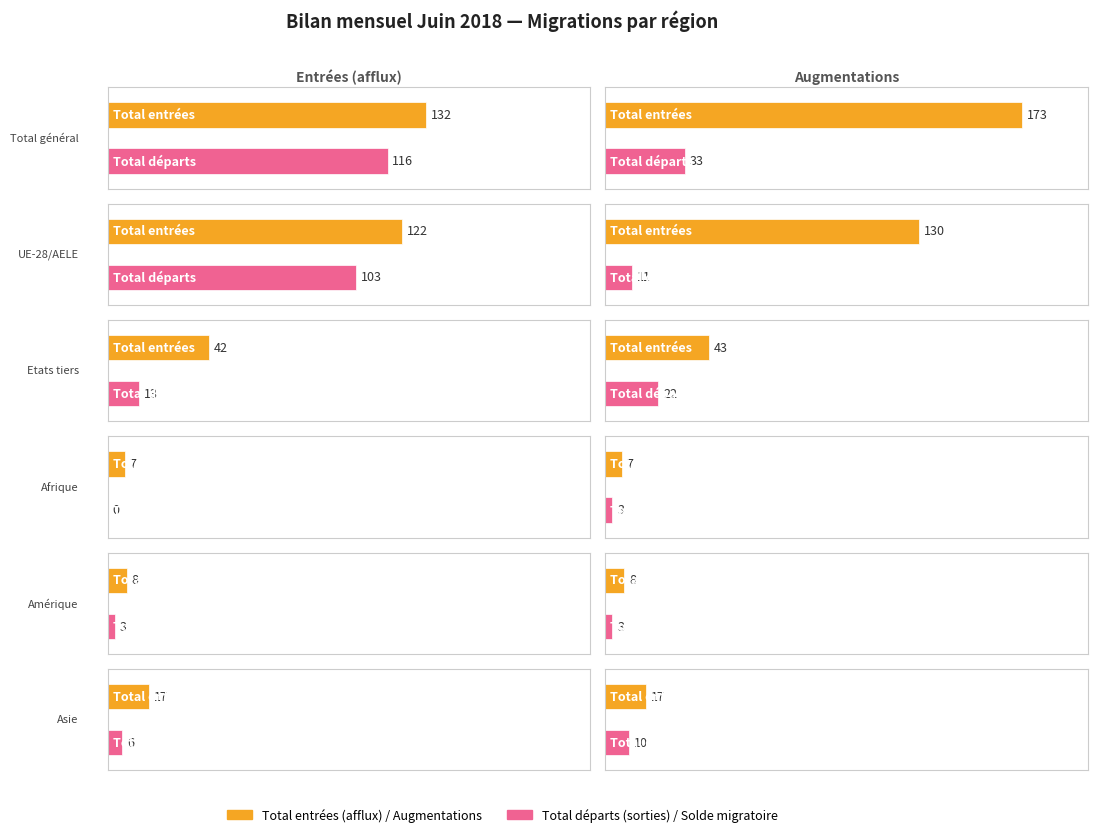

What is the label of the 5th bar from the left?

Amérique